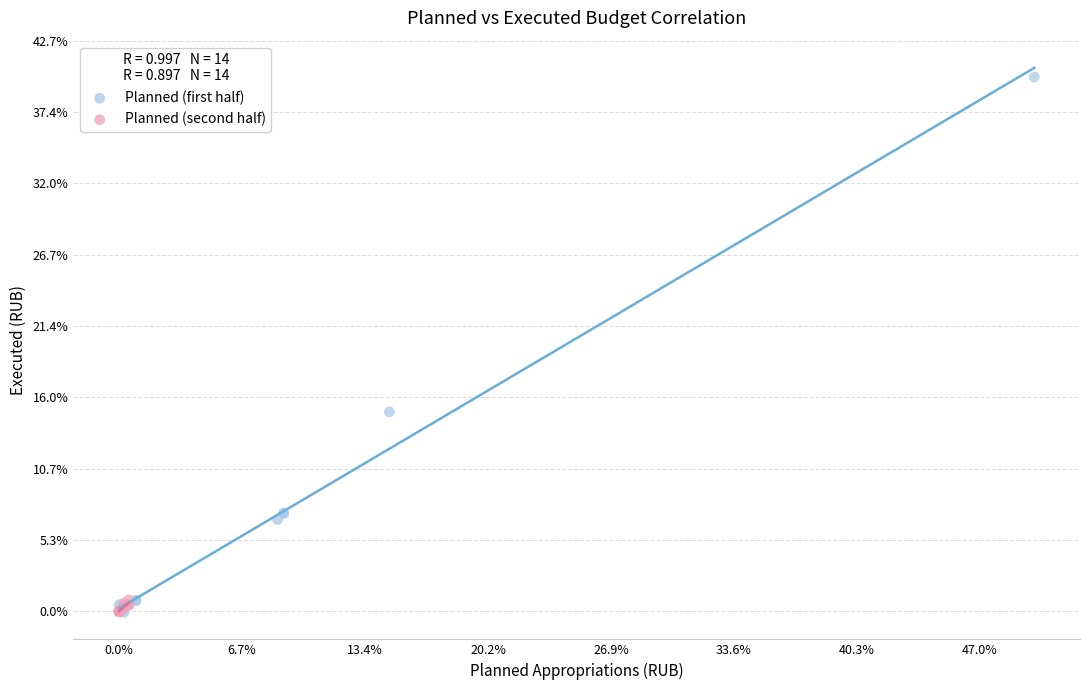

Which series contains the highest Y value?

Planned (first half)